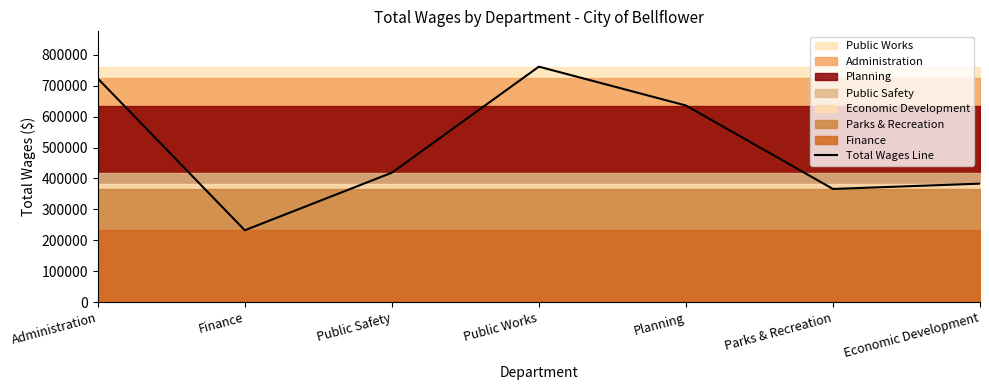

What is the change in value from Public Works to Planning?

-125523